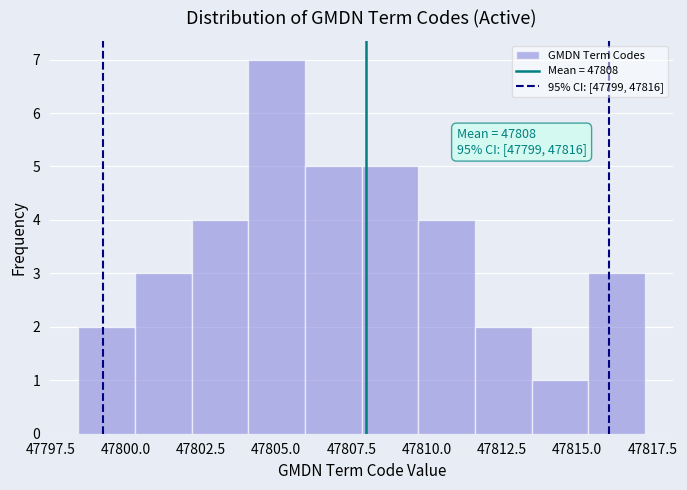

Read against the x-axis, roughly where is the centre of the tallest bar?

47805.0